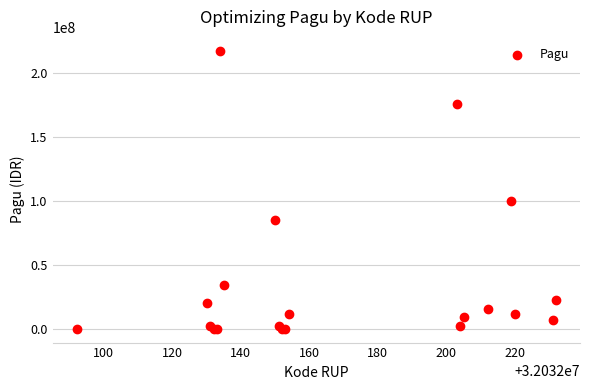

What Y value in the scatter plot is closest to 108800000?

99958000